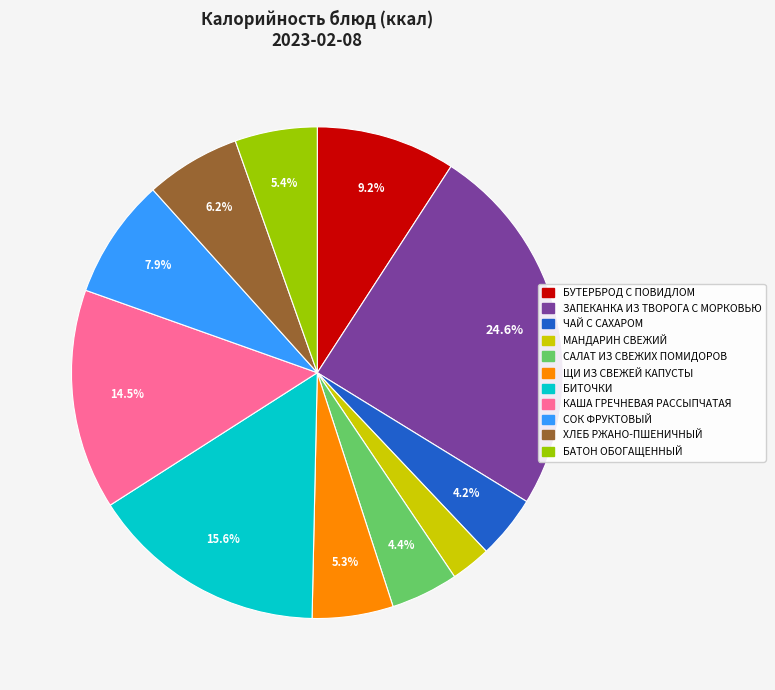

Is it true that МАНДАРИН СВЕЖИЙ is 3% of the pie?

True